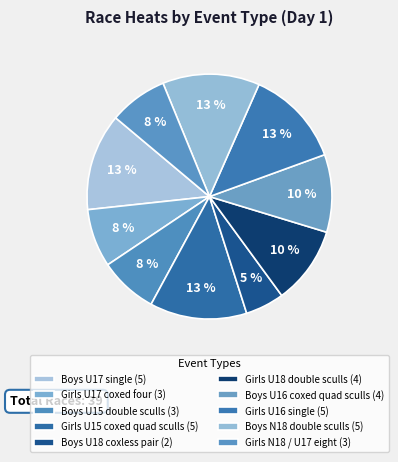

True or false: Boys U16 coxed quad sculls accounts for 10% of the total.

True